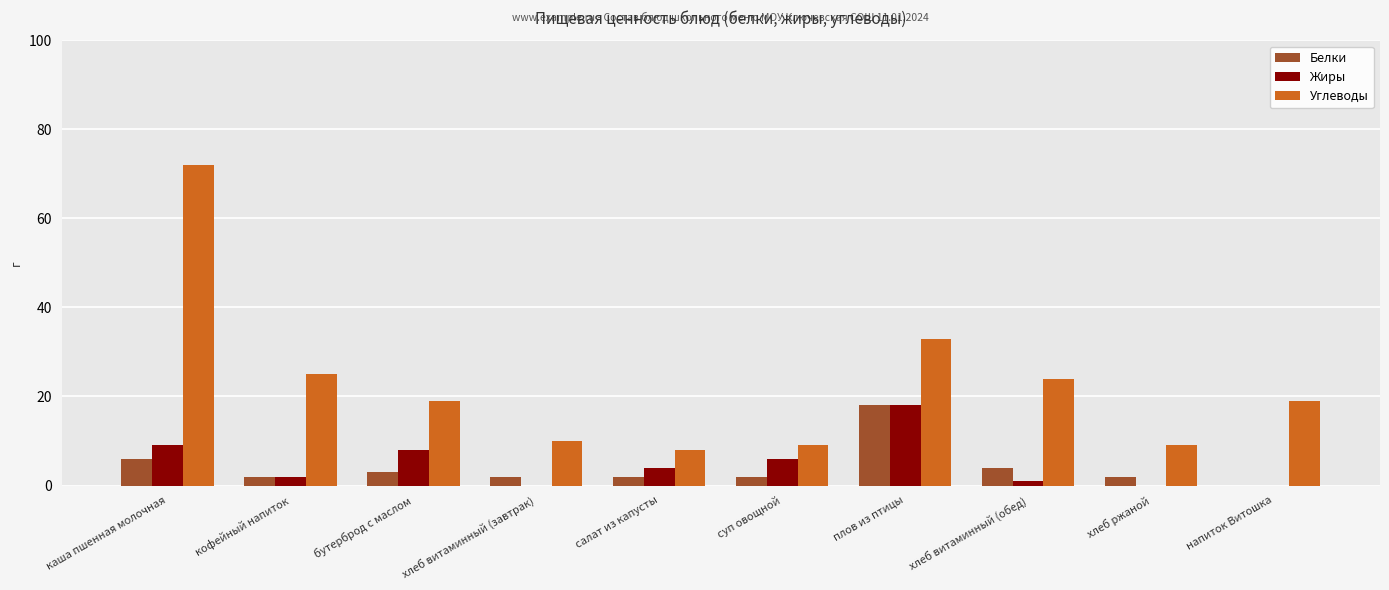

Where is Белки nearest to the value 9?

каша пшенная молочная